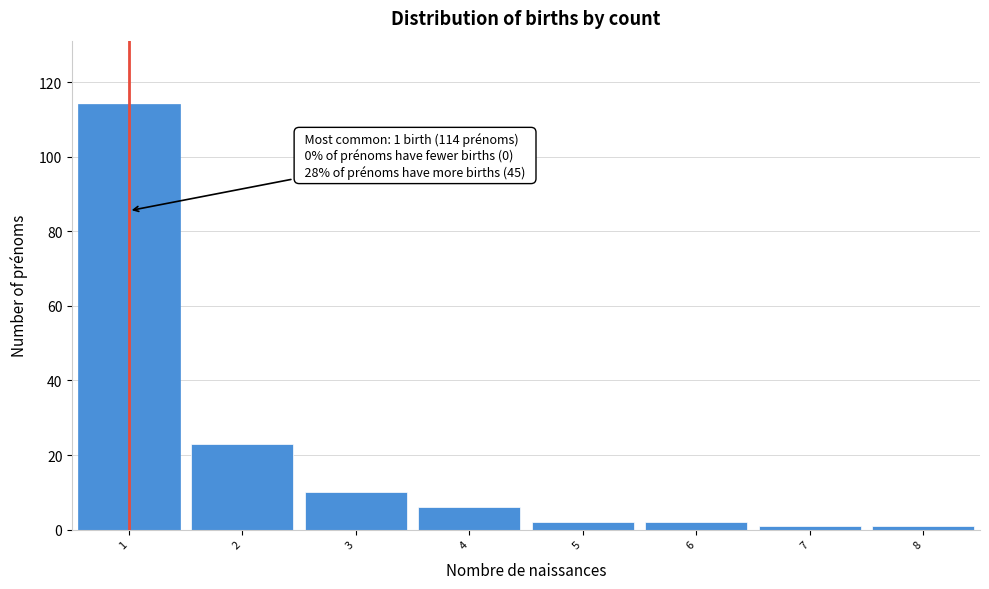

Over which range of the x-axis is the bar tallest?

0.5 to 1.5